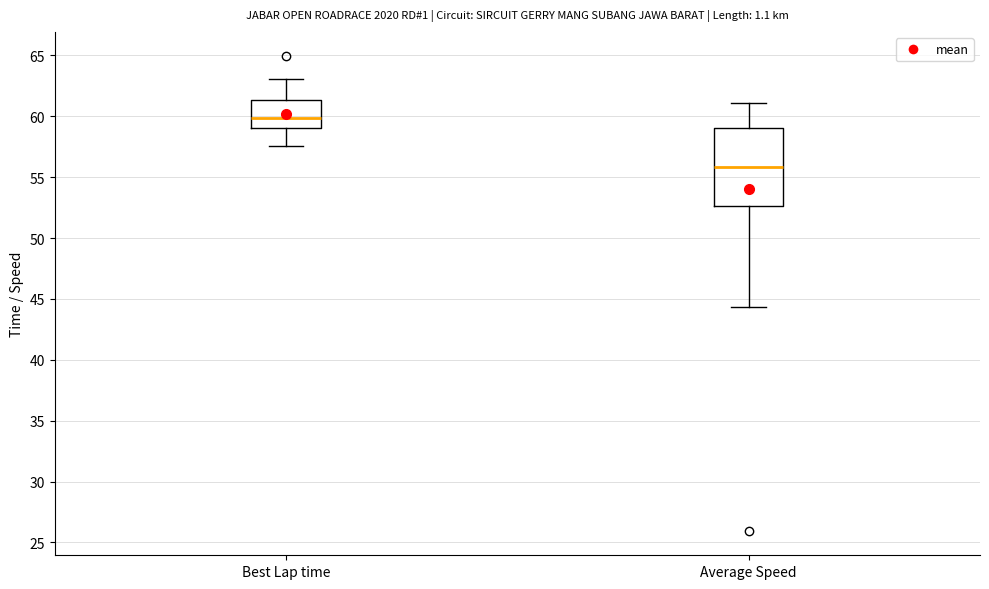

Where is the lower edge of the box for Average Speed on the y-axis? The values are not printed on the chart, so give them approximately, as read against the axis.

52.5